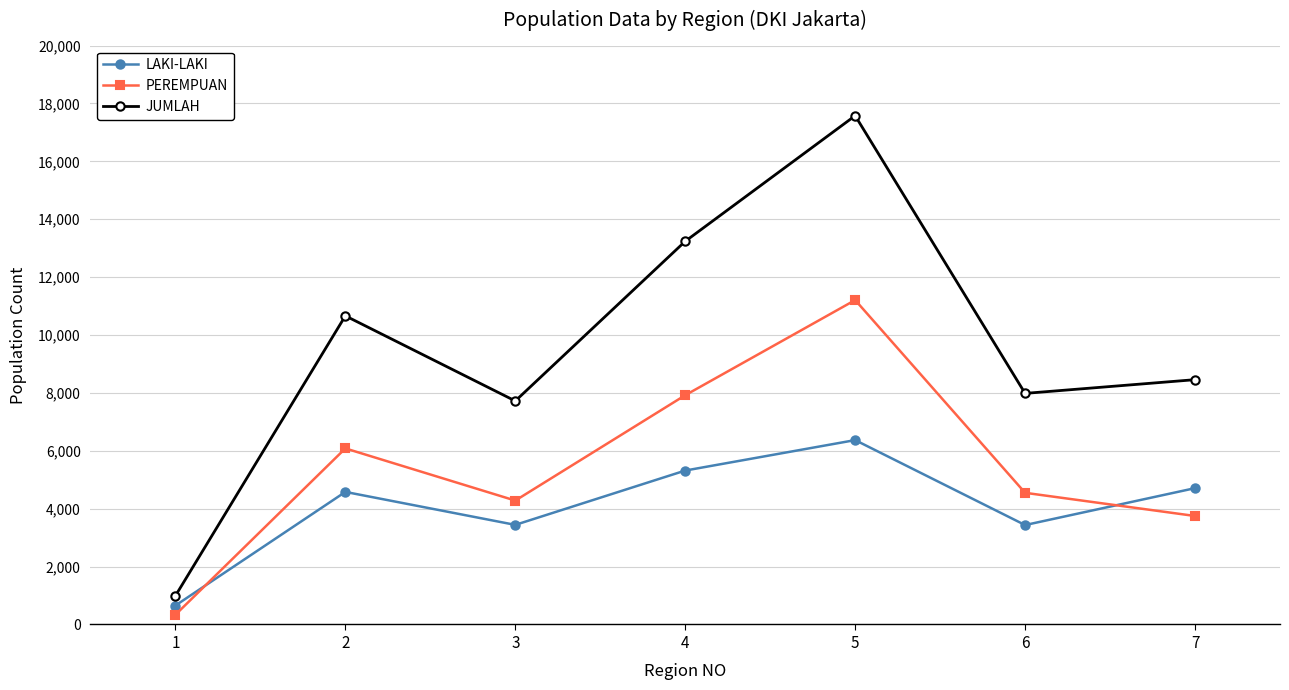

What are all the series names shown in the legend?

LAKI-LAKI, PEREMPUAN, JUMLAH